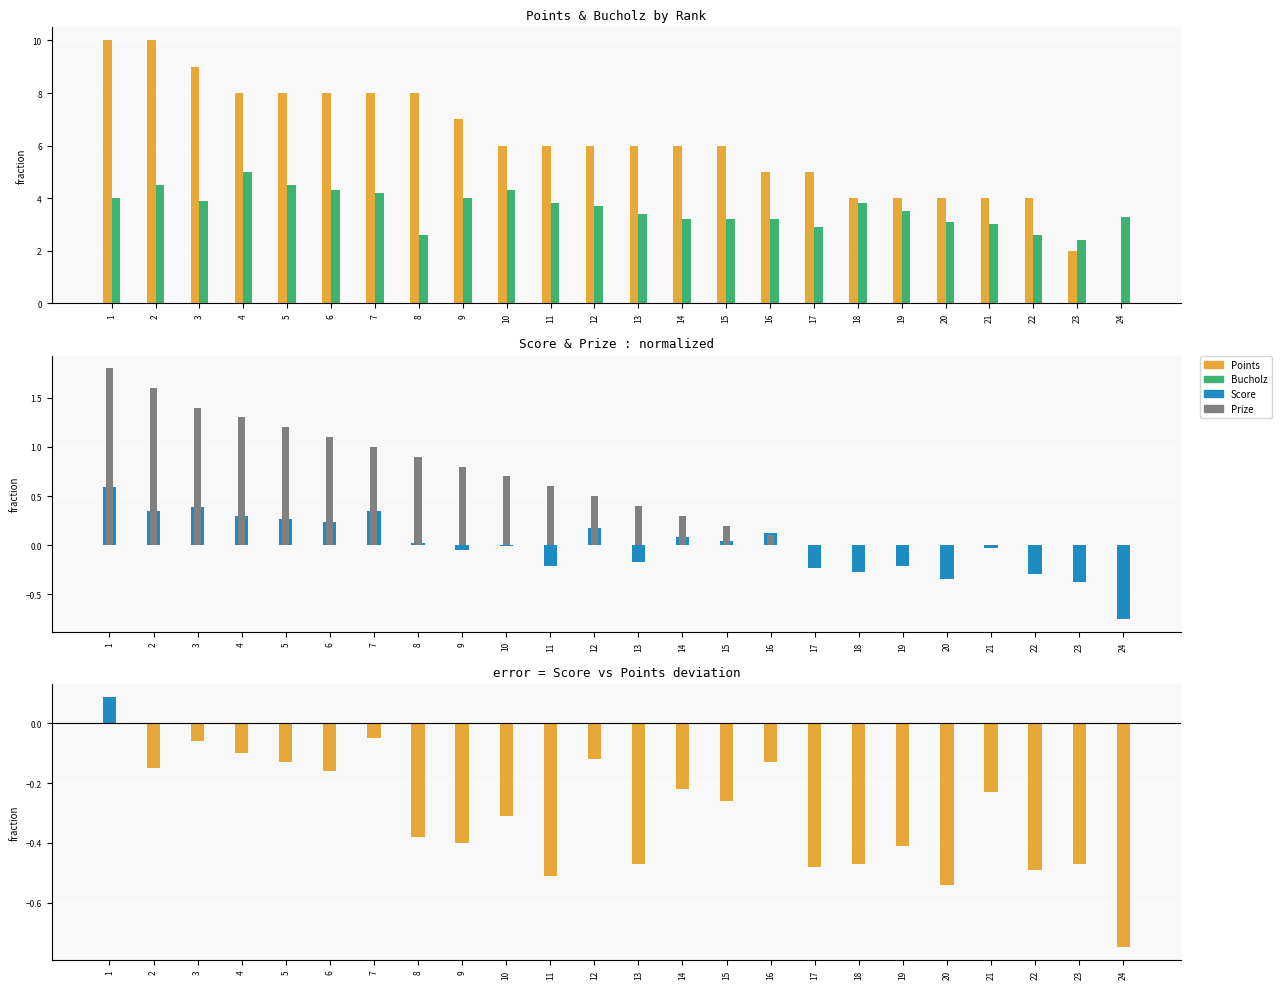

What is the approximate value of Score at 11?

-0.2